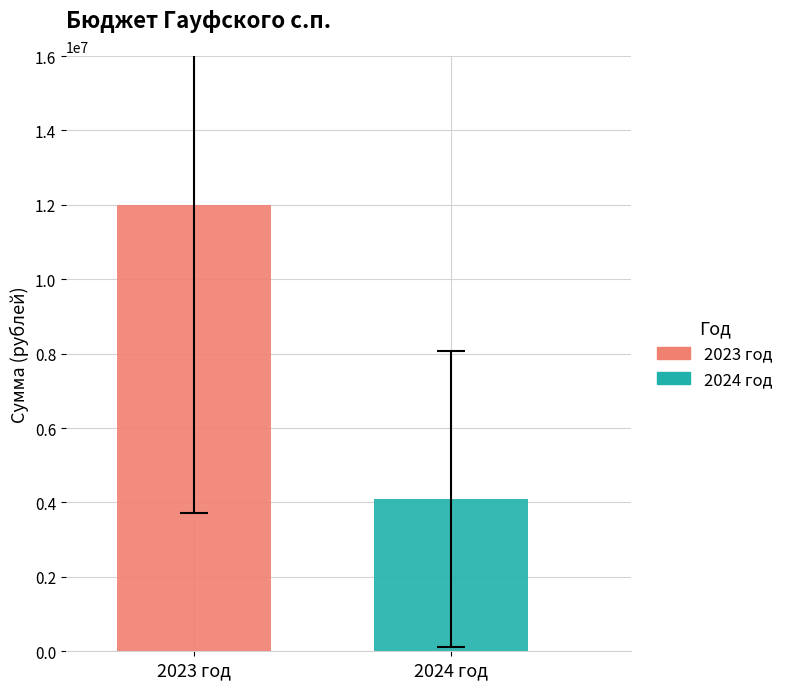

List the series in order of their overall mean, lowest first.

2024 год, 2023 год